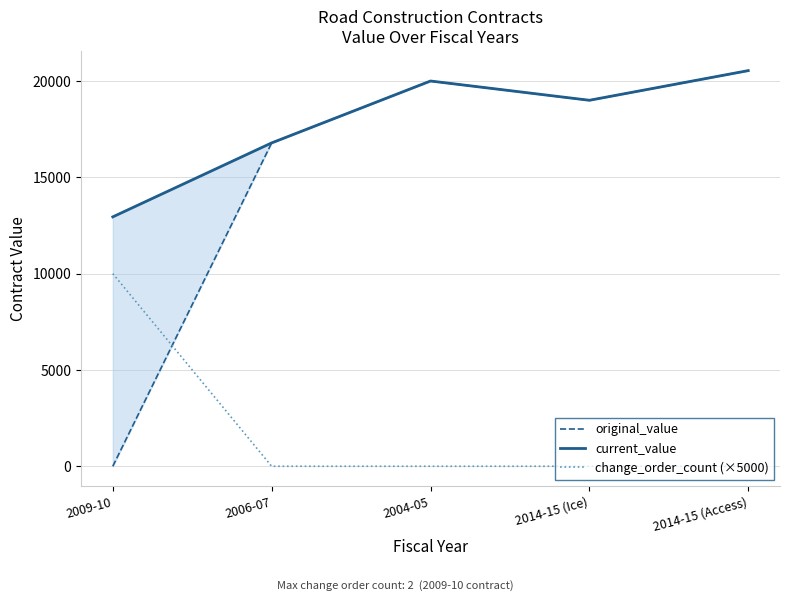

What is the sum of all current_value values?

89274